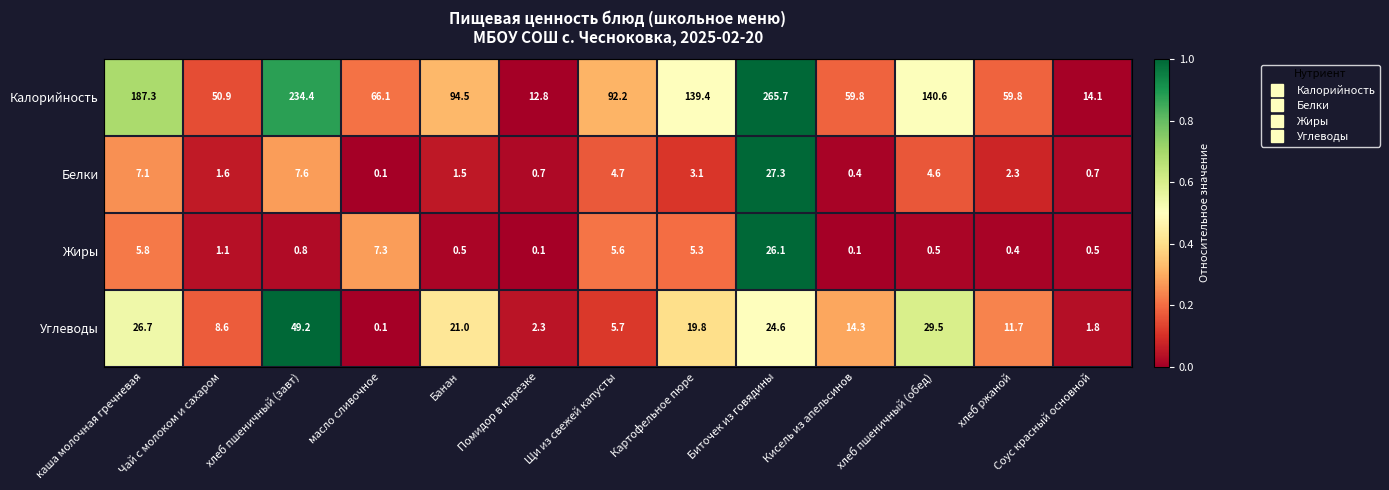

The Калорийность series shows 96.2 at масло сливочное. True or false?

False